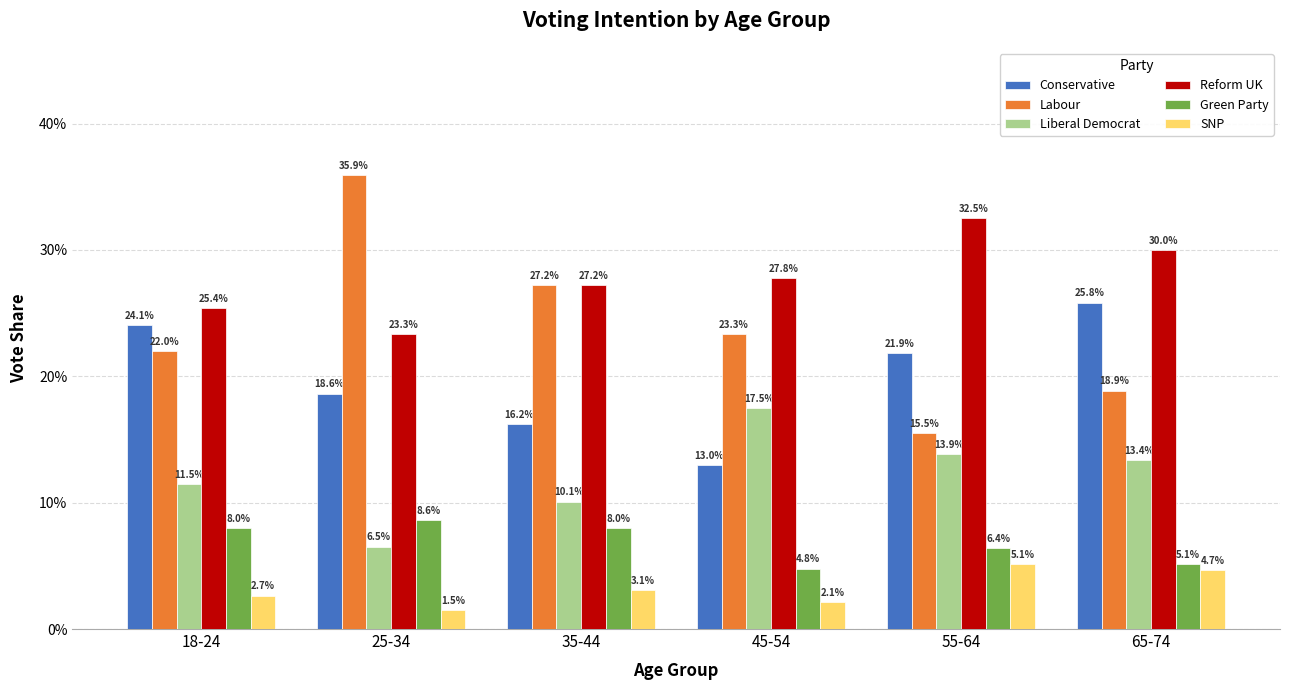

Rank the series by their maximum value, from lowest to highest.

SNP, Green Party, Liberal Democrat, Conservative, Reform UK, Labour